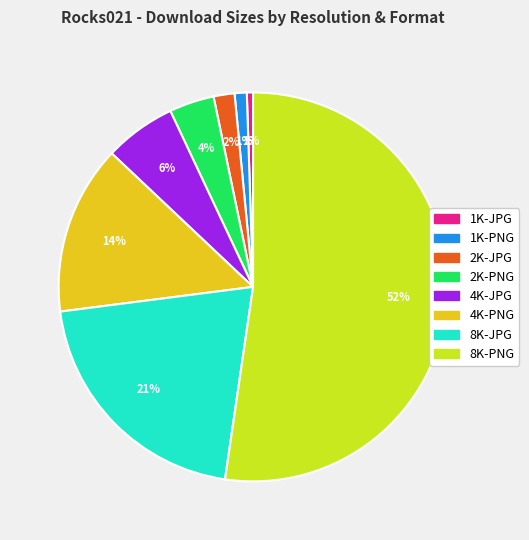

Which slice is the largest?

8K-PNG